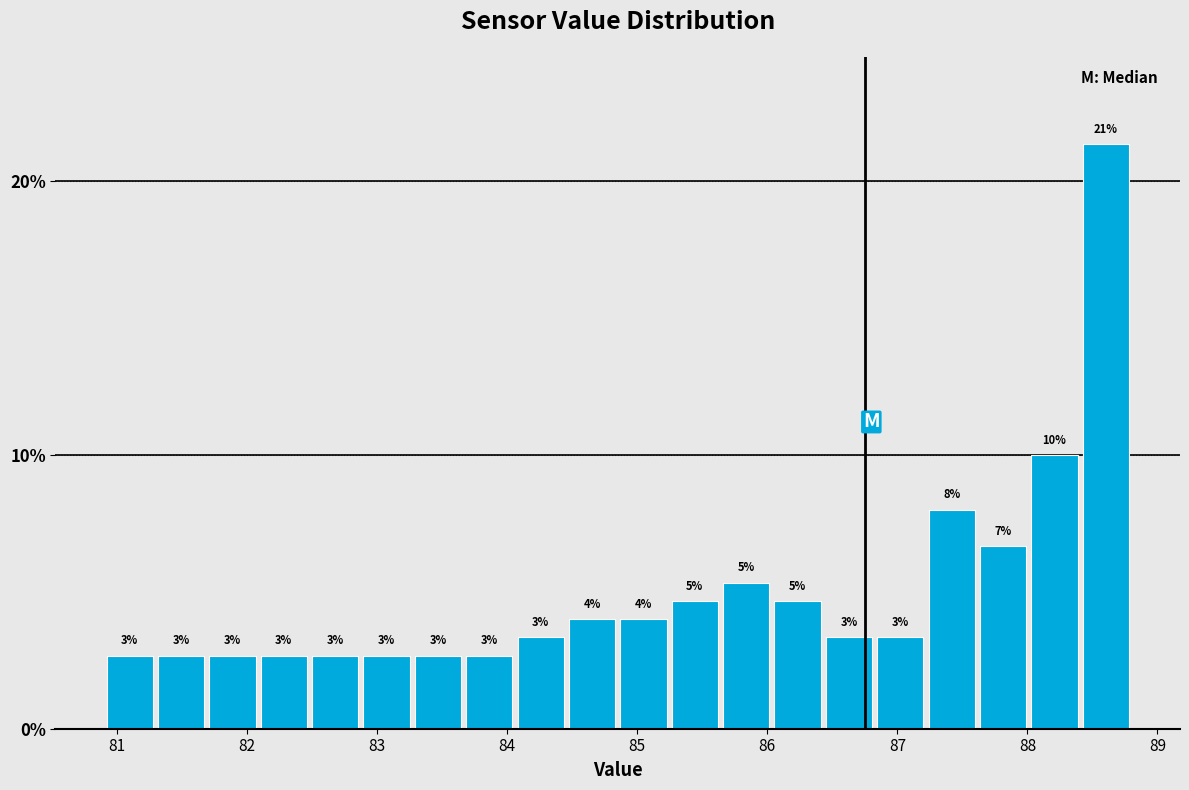

Read against the x-axis, roughly where is the centre of the tallest bar?

88.6